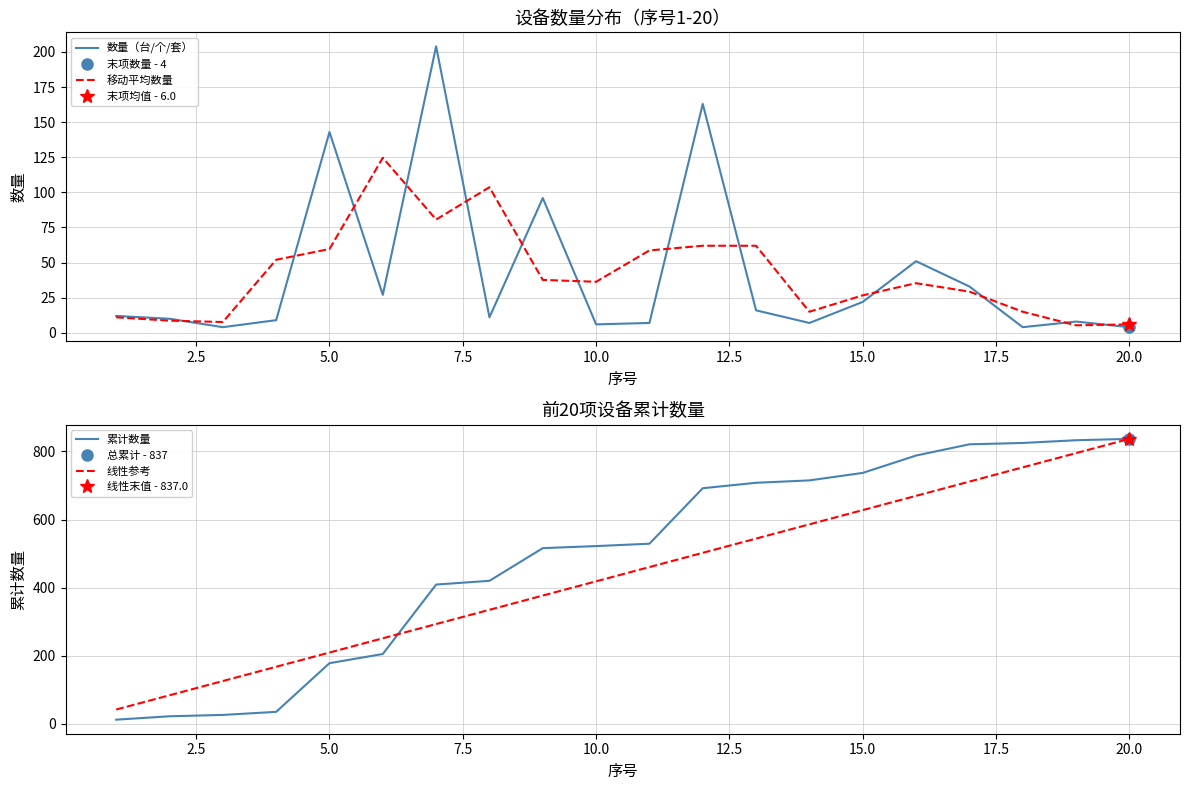

What is the maximum value for 移动平均数量?

124.7